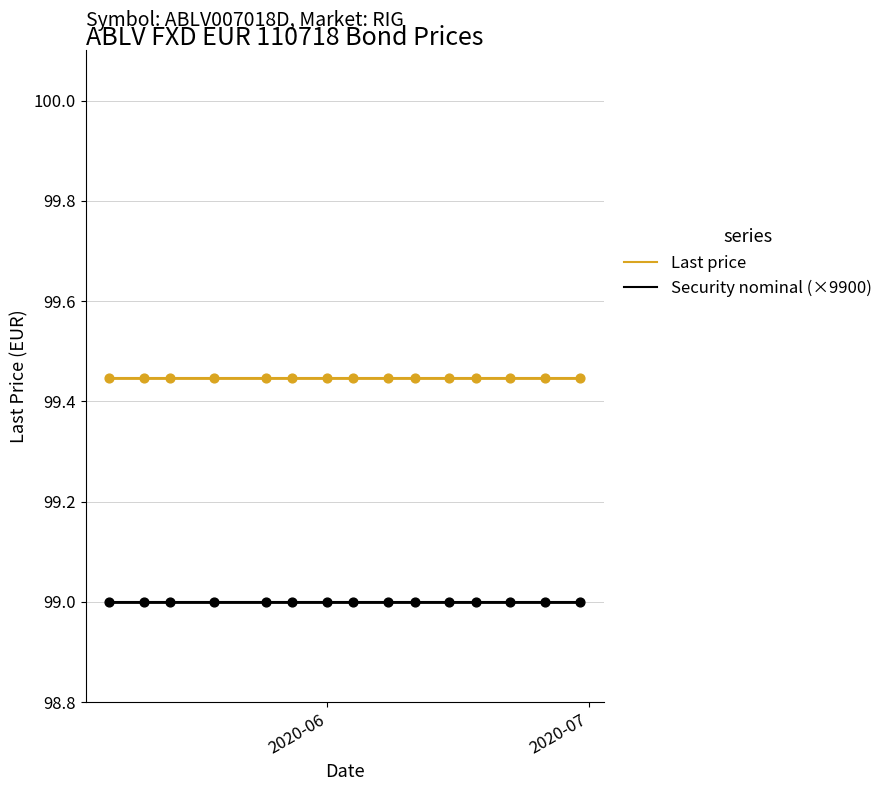

What are all the series names shown in the legend?

Last price, Security nominal (×9900)